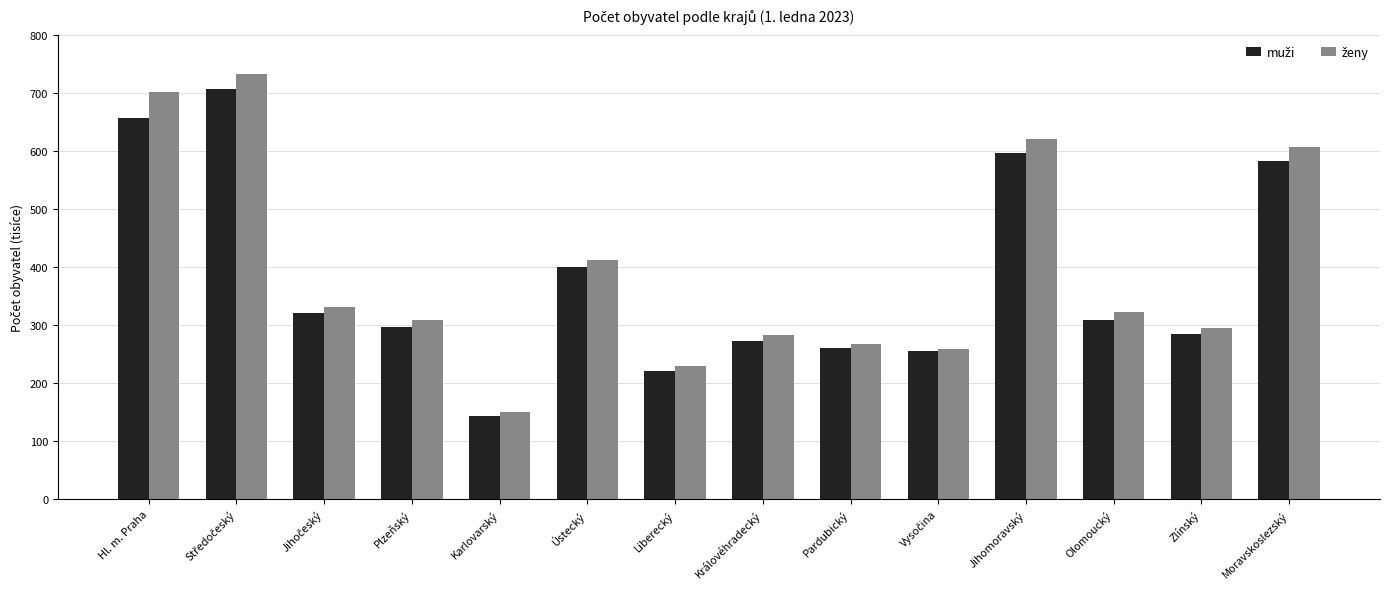

What position from the right is Liberecký?

8